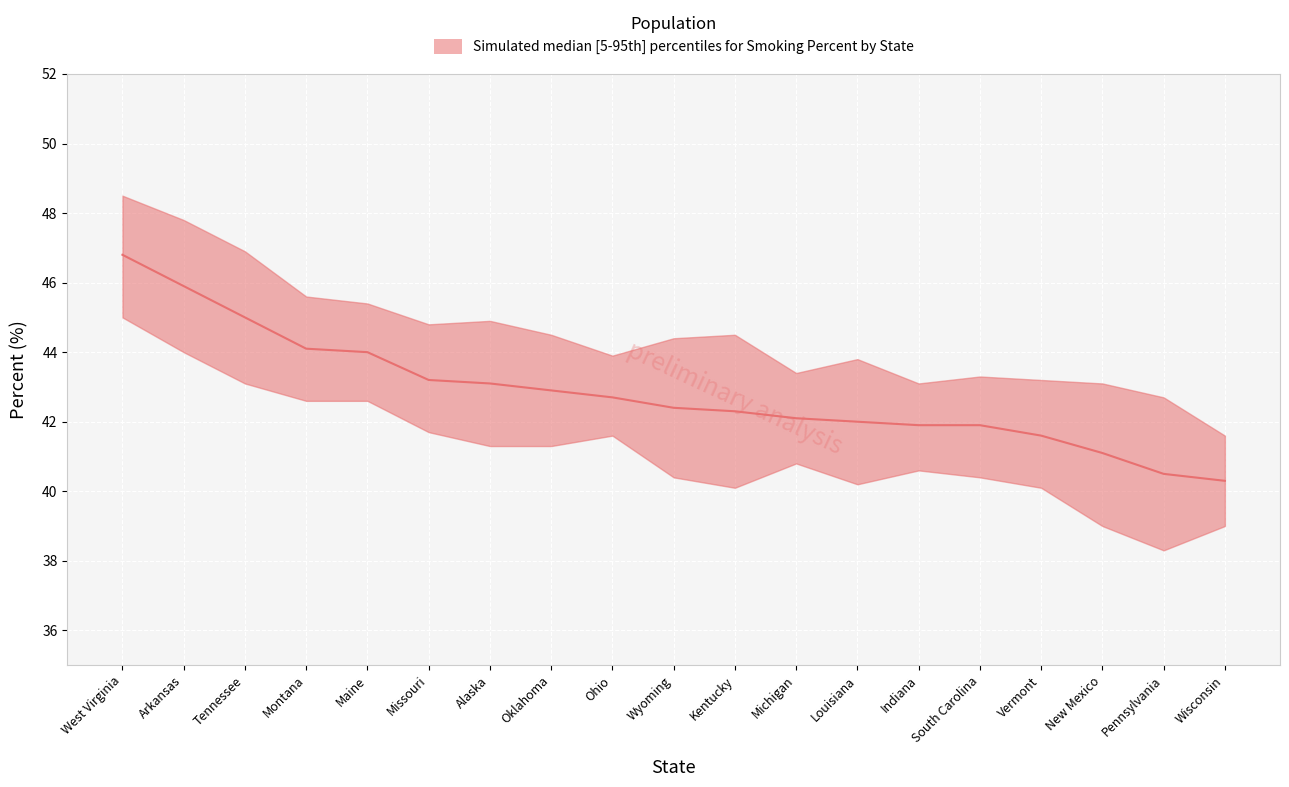

What is the value of the Upper 95% CI point at the 10th from the left?

44.4